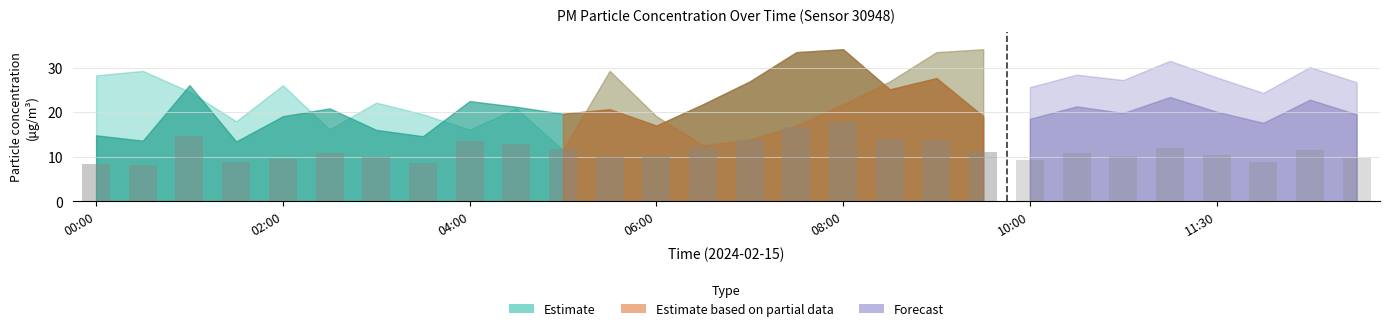

How many values in the P1_upper series are below 21?

10